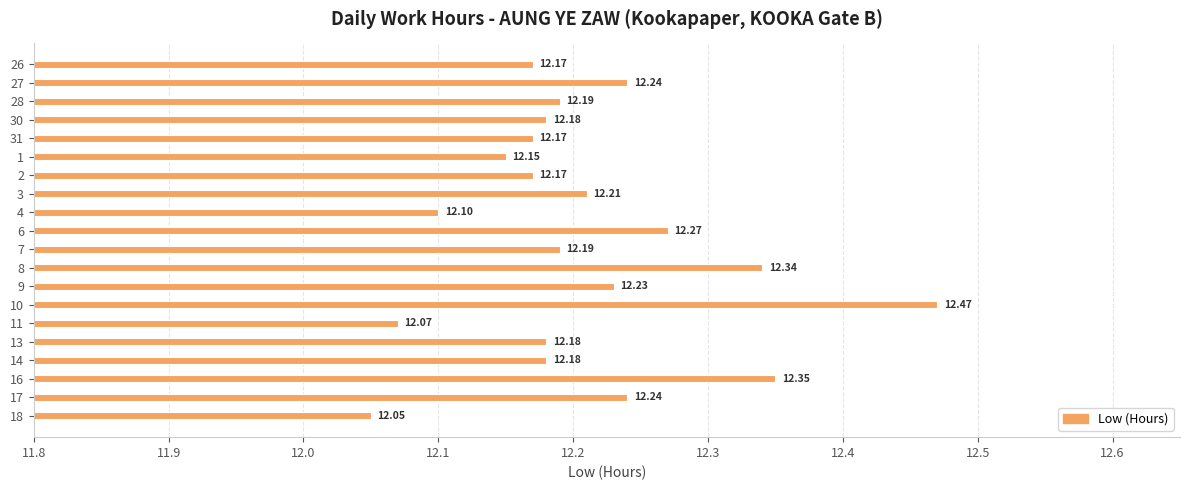

What is the sum of the values at 10 and 18?

24.5